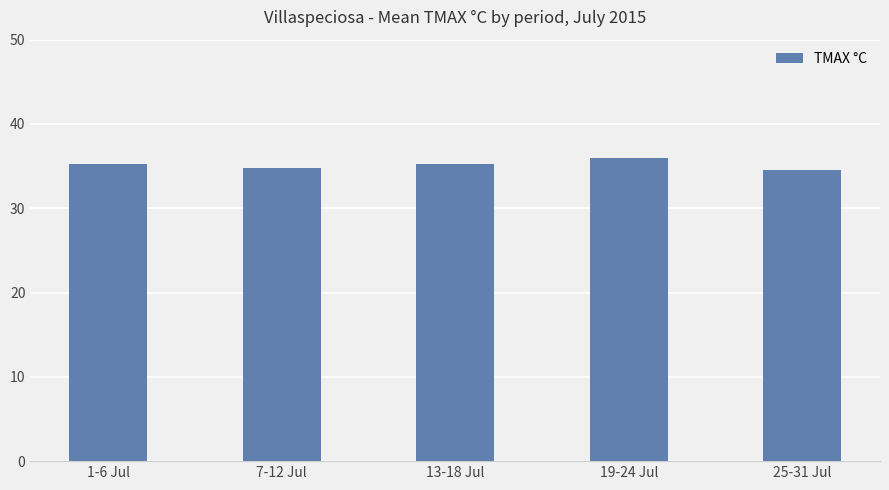

Count the number of data series in this chart.

1